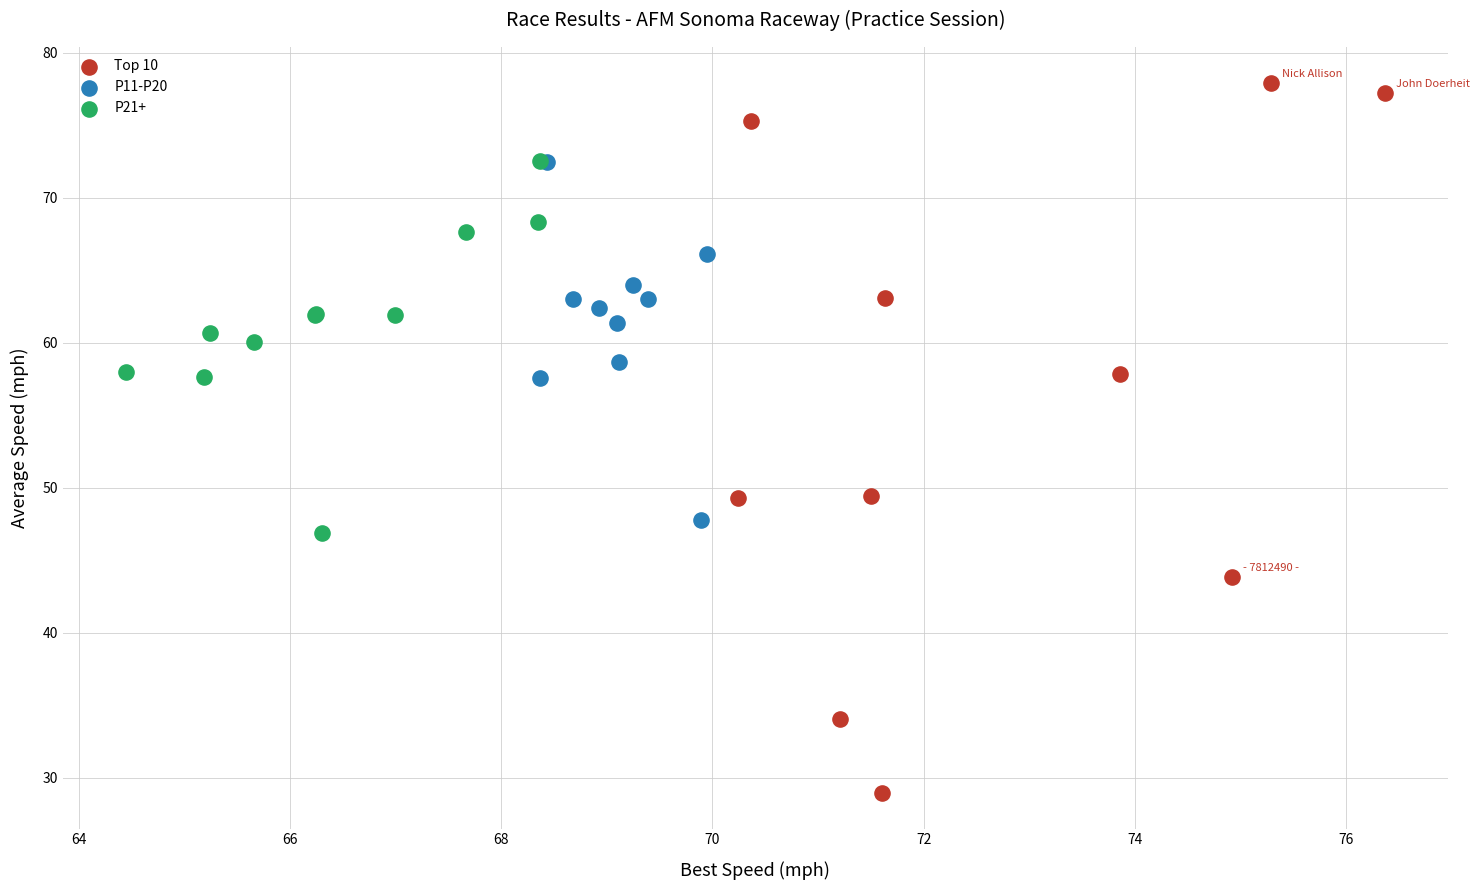

Which series contains the lowest Y value?

Top 10